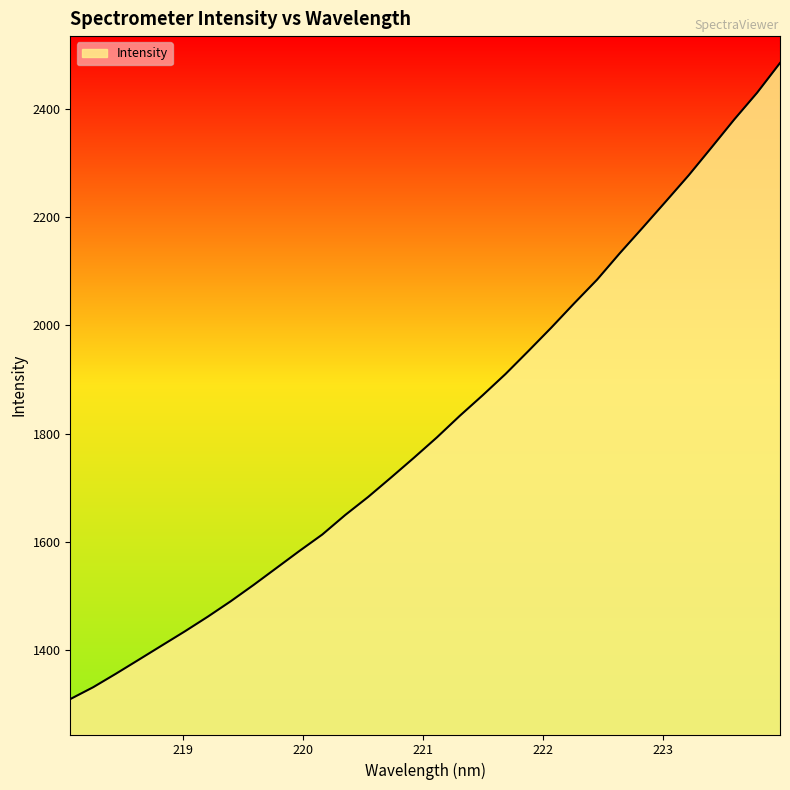

What is the smallest value displayed?

1309.3